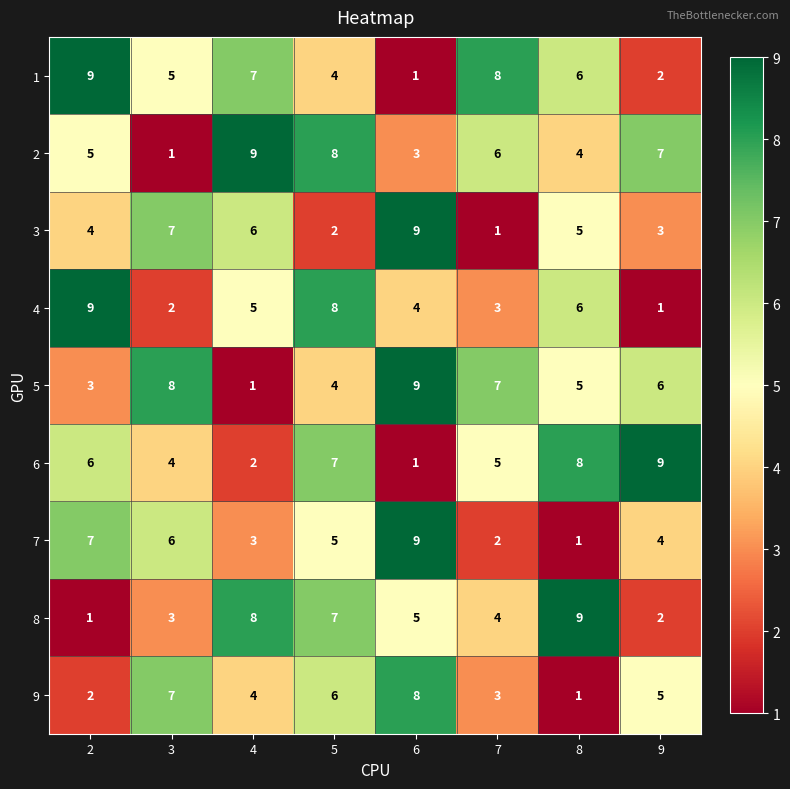

At which category is the sum across all series the highest?

5